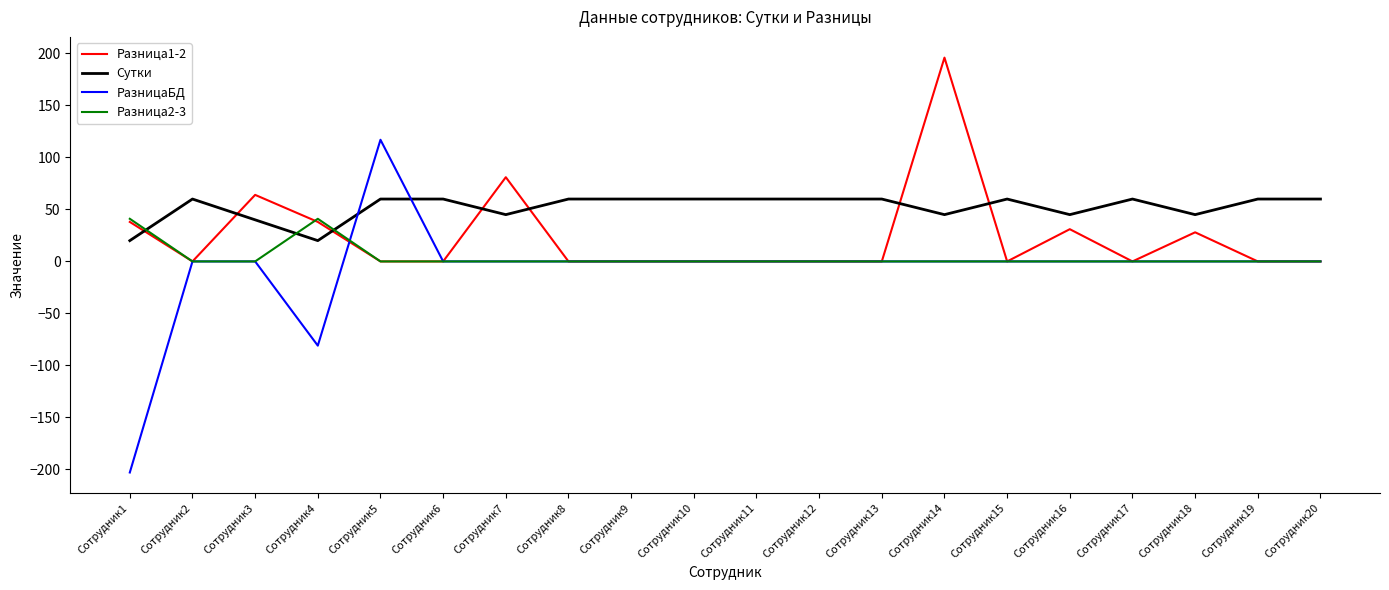

True or false: Разница2-3 and РазницаБД cross at least once.

True